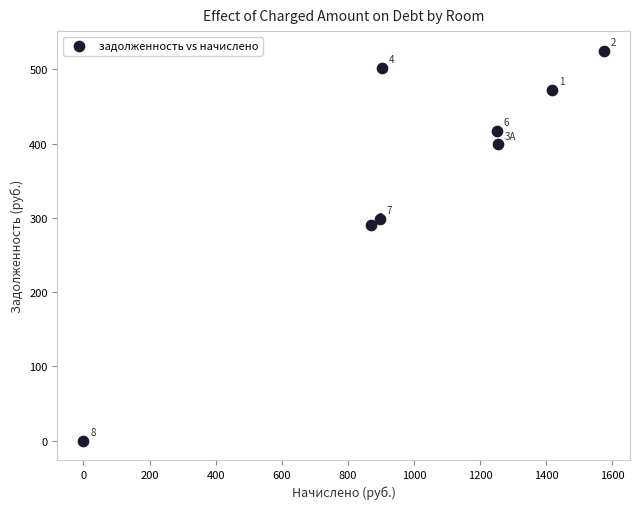

What Y value in the scatter plot is closest to 262?

289.9